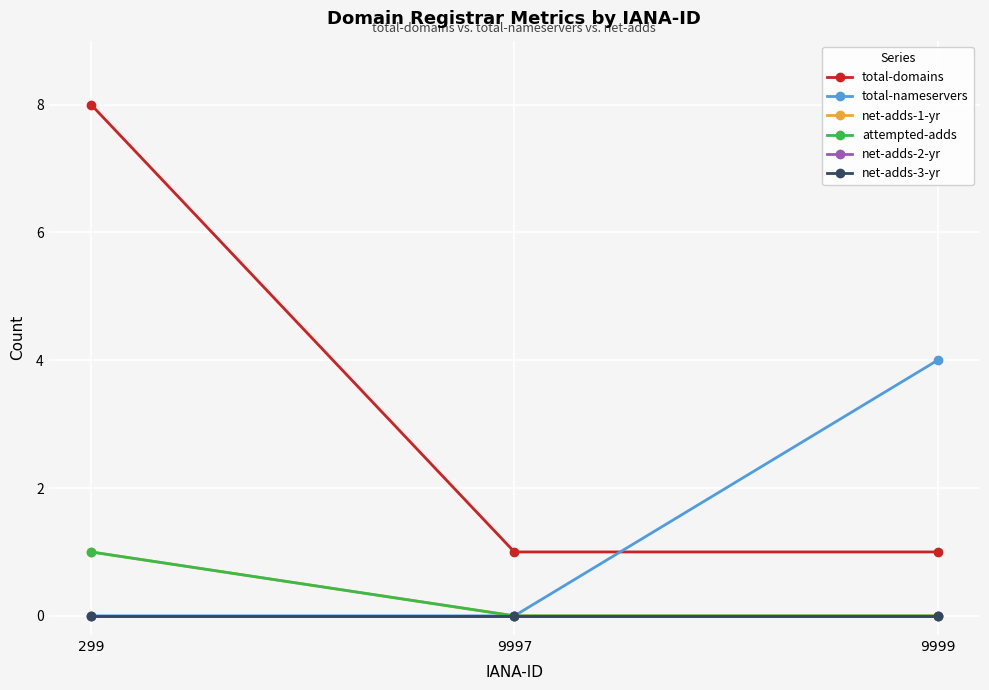

What is the value of the attempted-adds point at the 1st from the left?

1